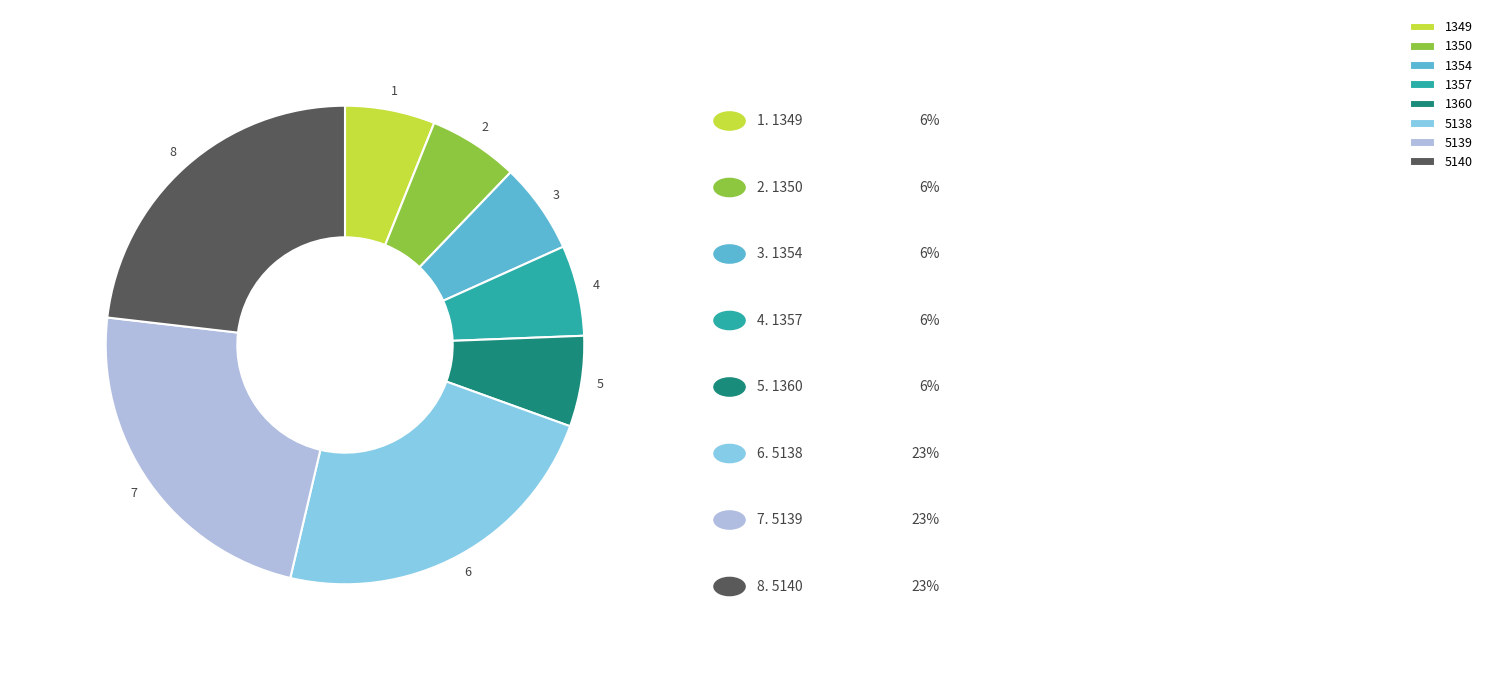

Do 1360 and 5139 together represent more than half of the pie?

No